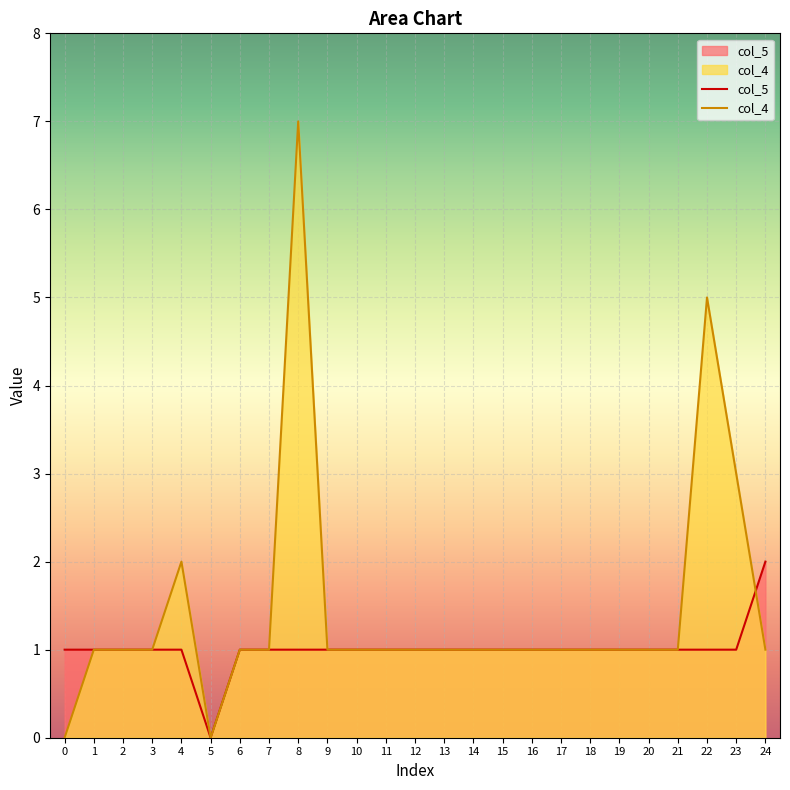

At which label is col_4 closest to 3?

23